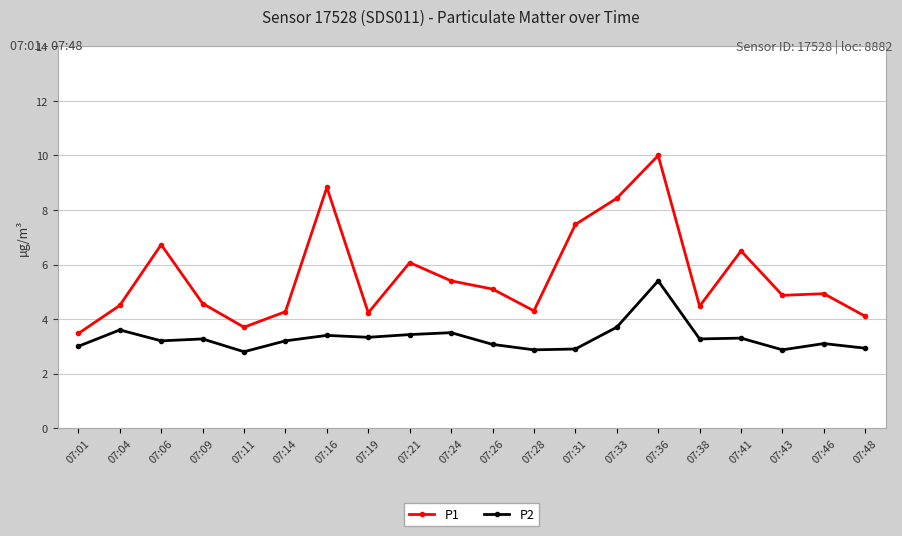

Rank the series by their average value, from highest to lowest.

P1, P2